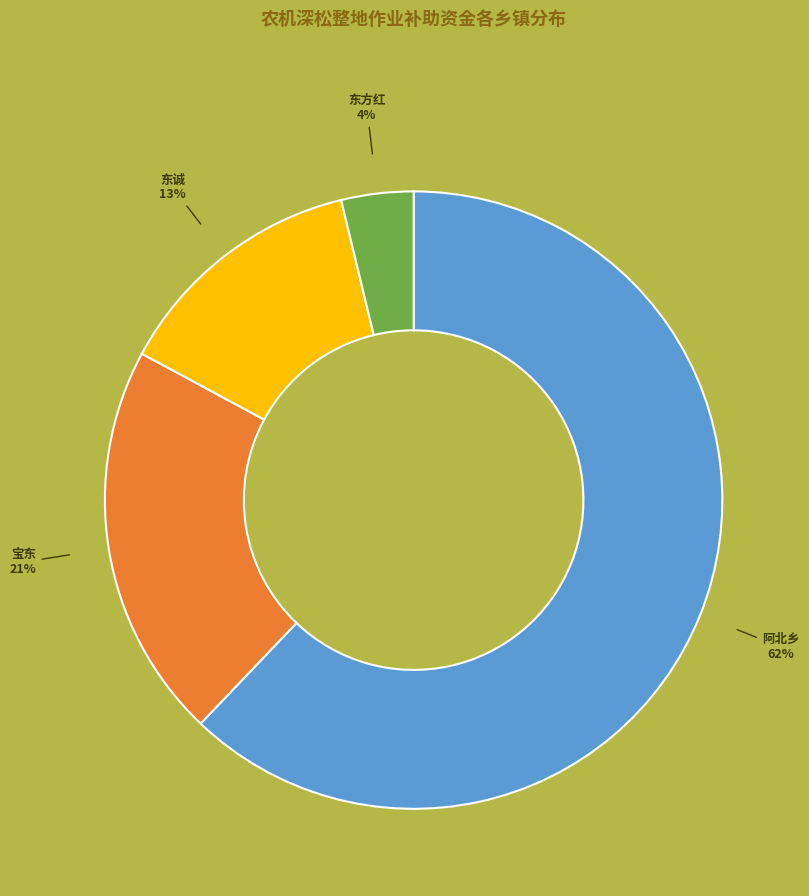

To the nearest percent, what is the difference between the largest and smallest slice percentages?

58%